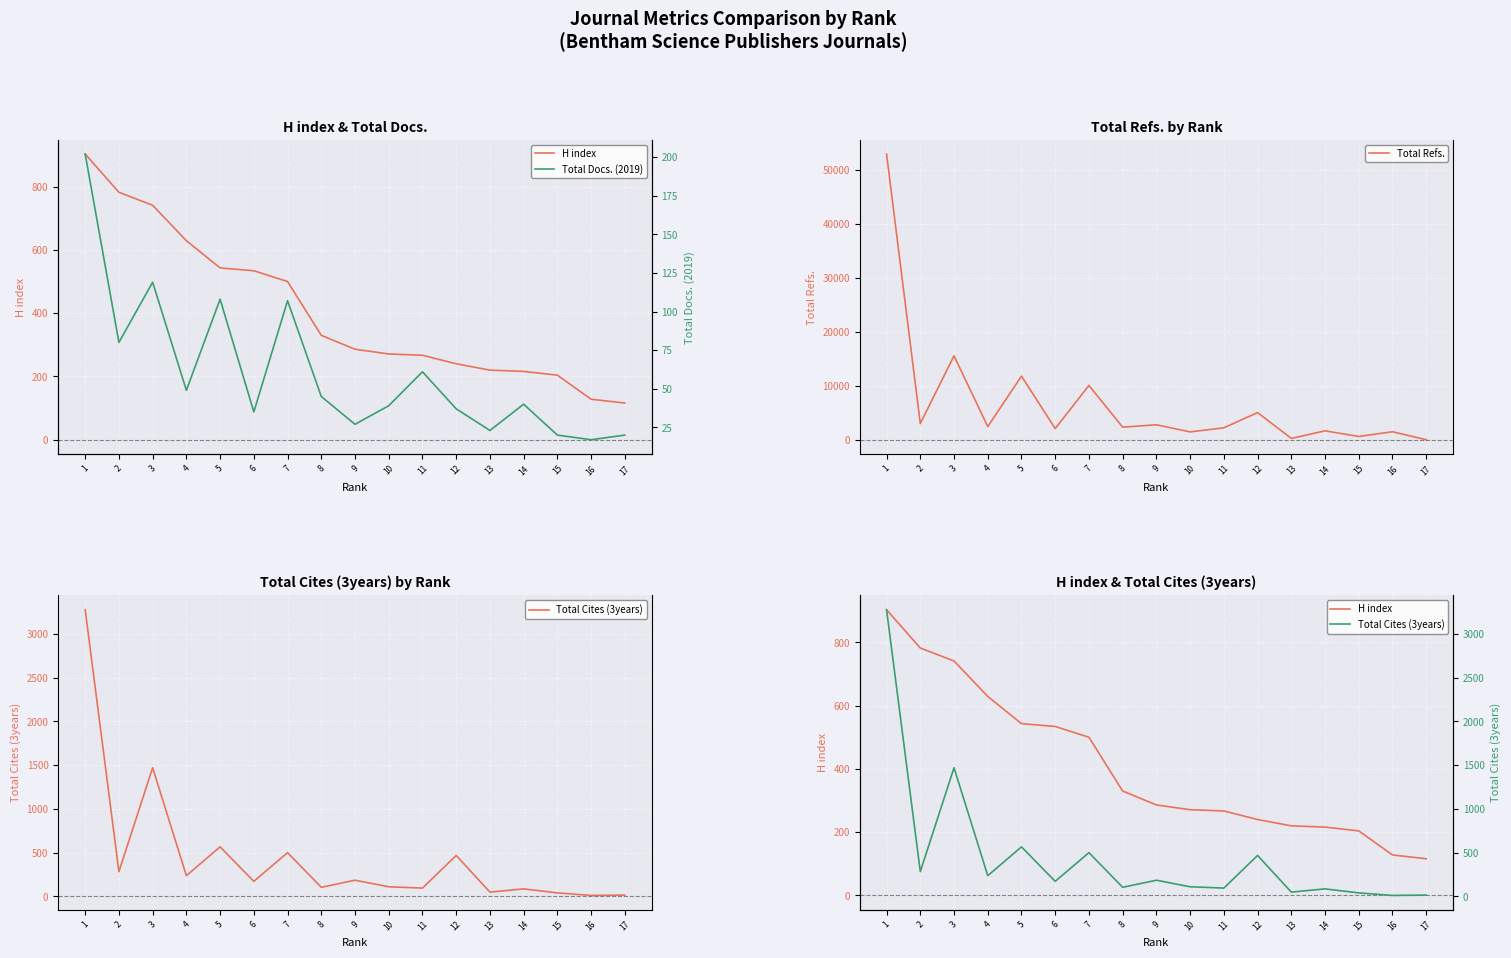

At which category does Total Docs. (2019) reach its first local valley?

2